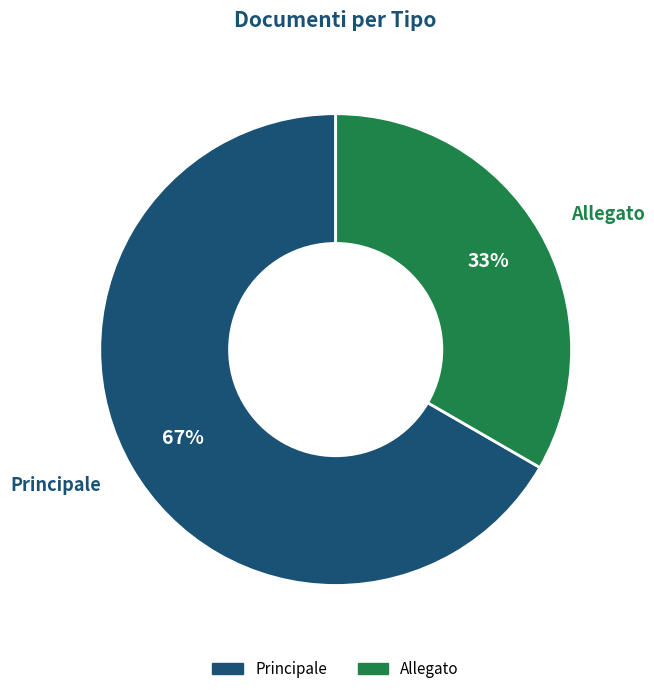

Rank the categories by value from lowest to highest.

Allegato, Principale